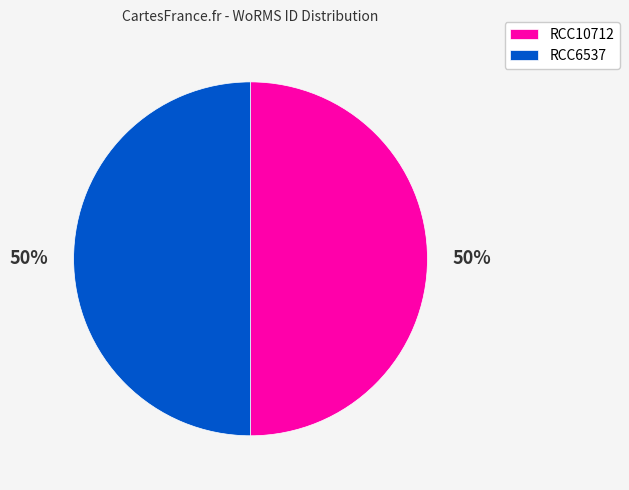

The RCC6537 slice represents 61% of the pie. True or false?

False